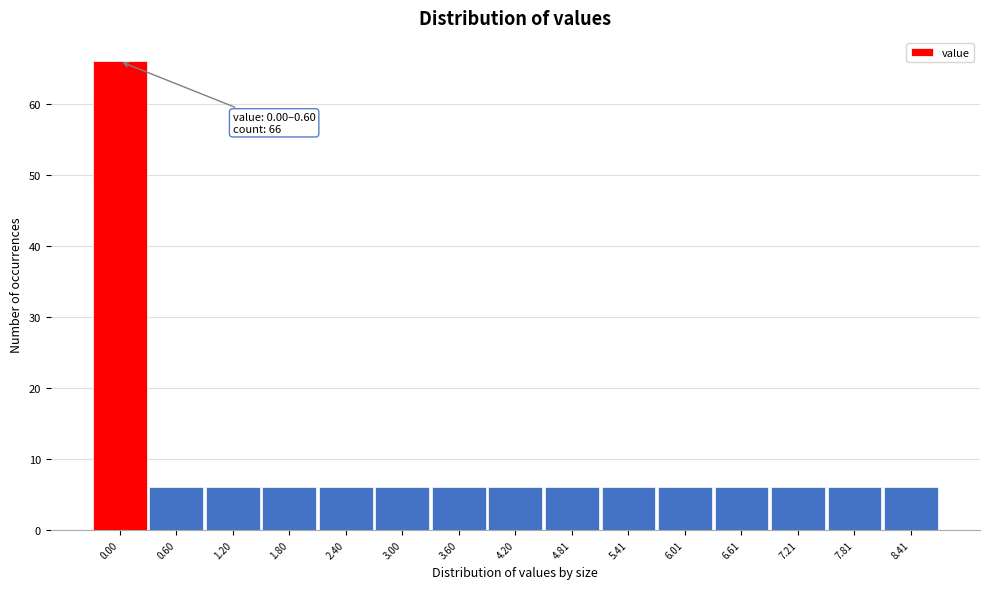

Reading left to right, what are all the values shown in this chart?

66	6	6	6	6	6	6	6	6	6	6	6	6	6	6